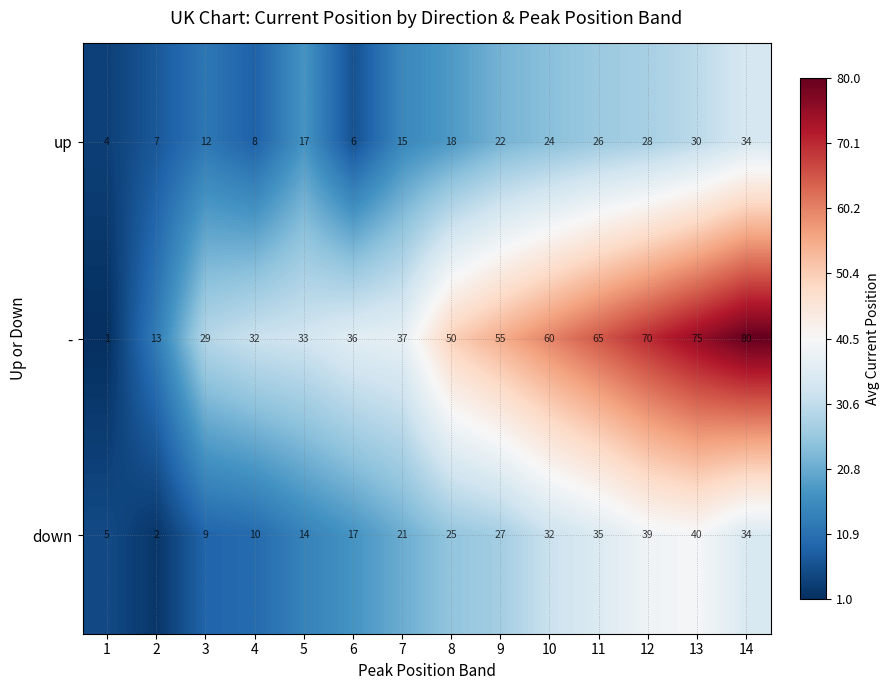

Rank the series at 9 from highest to lowest value.

-, down, up